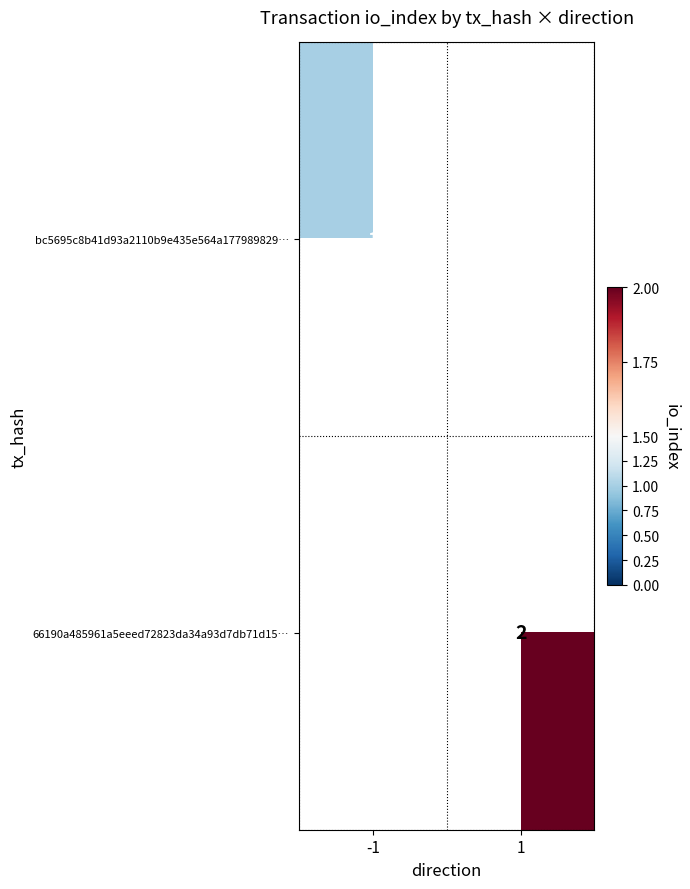

The bc5695c8b41d93a2110b9e435e564a177989829… series shows 1 at -1. True or false?

True